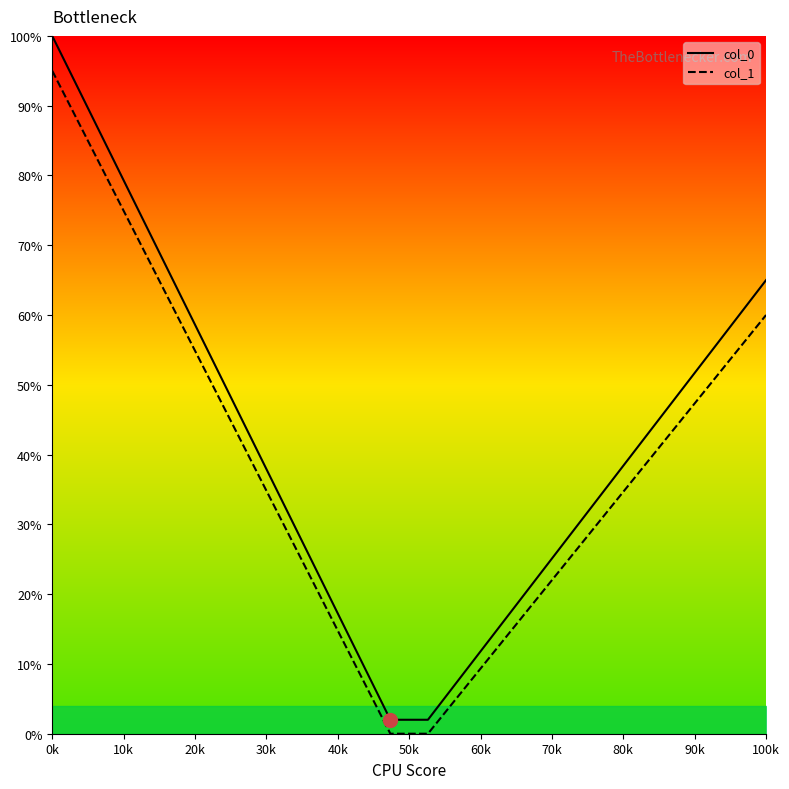

True or false: col_1 and col_0 intersect in this chart.

False